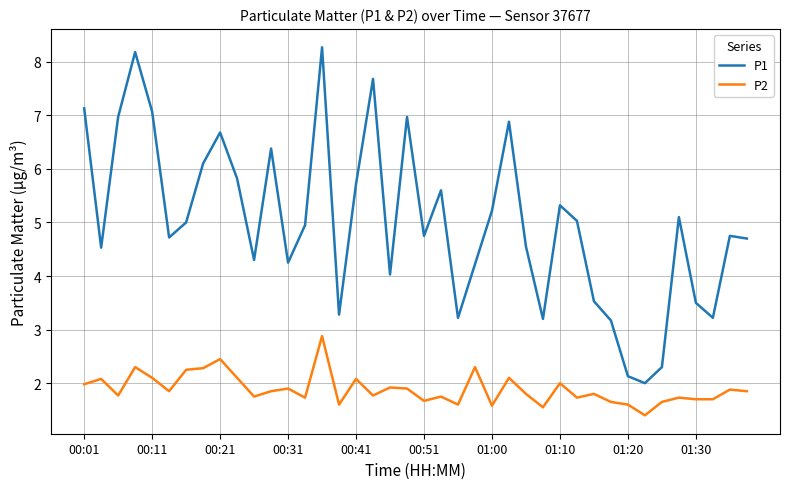

True or false: P2 has more than 0 interior local peaks.

True